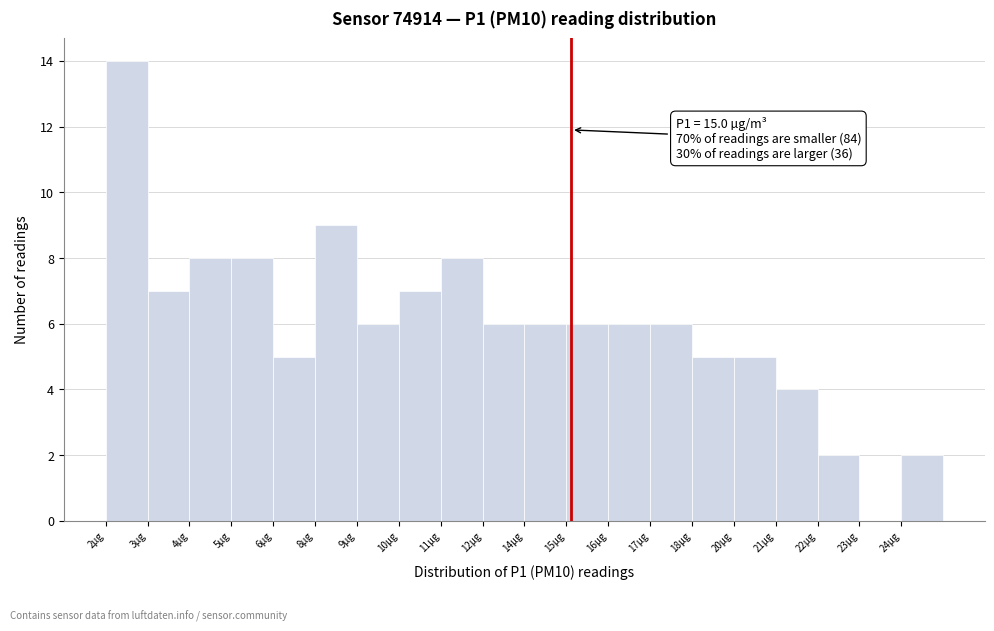

Reading left to right, list all the values displayed in this chart.

2µg=14	3µg=7	4µg=8	5µg=8	6µg=5	8µg=9	9µg=6	10µg=7	11µg=8	12µg=6	14µg=6	15µg=6	16µg=6	17µg=6	18µg=5	20µg=5	21µg=4	22µg=2	23µg=0	24µg=2